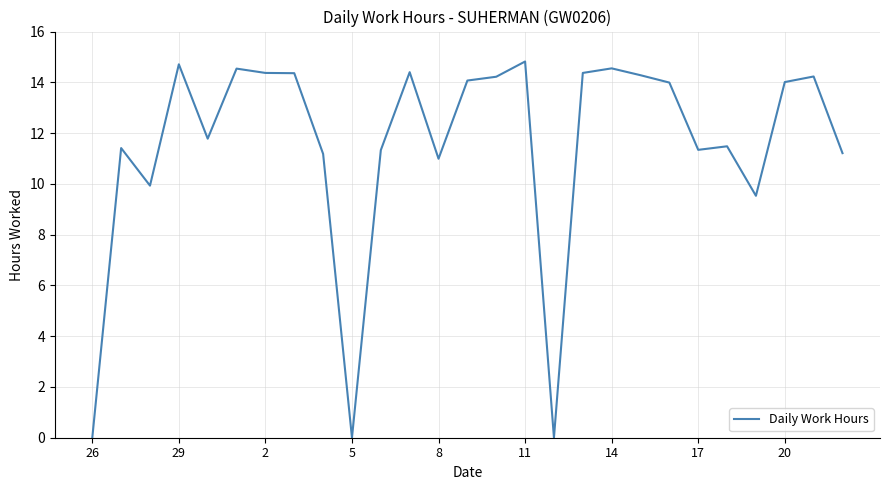

What is the greatest value displayed?

14.8